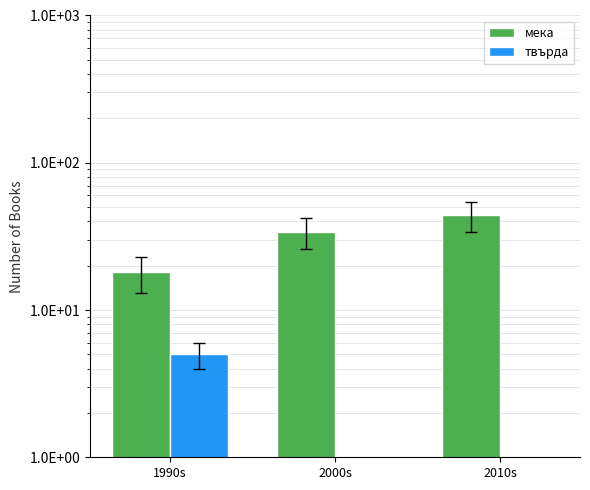

What is the maximum value shown in the chart?

44